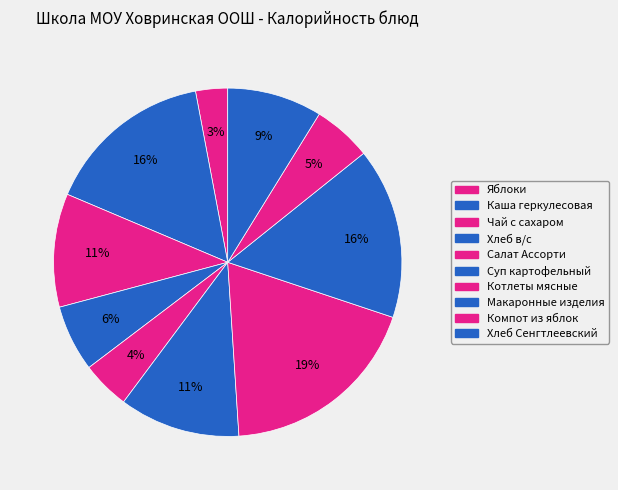

Approximately how many times larger is the value at Чай с сахаром compared to Хлеб Сенгтлеевский?

1.2